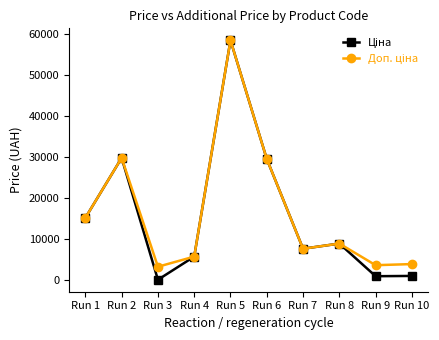

At which category does the chart reach its peak across all series?

Run 5